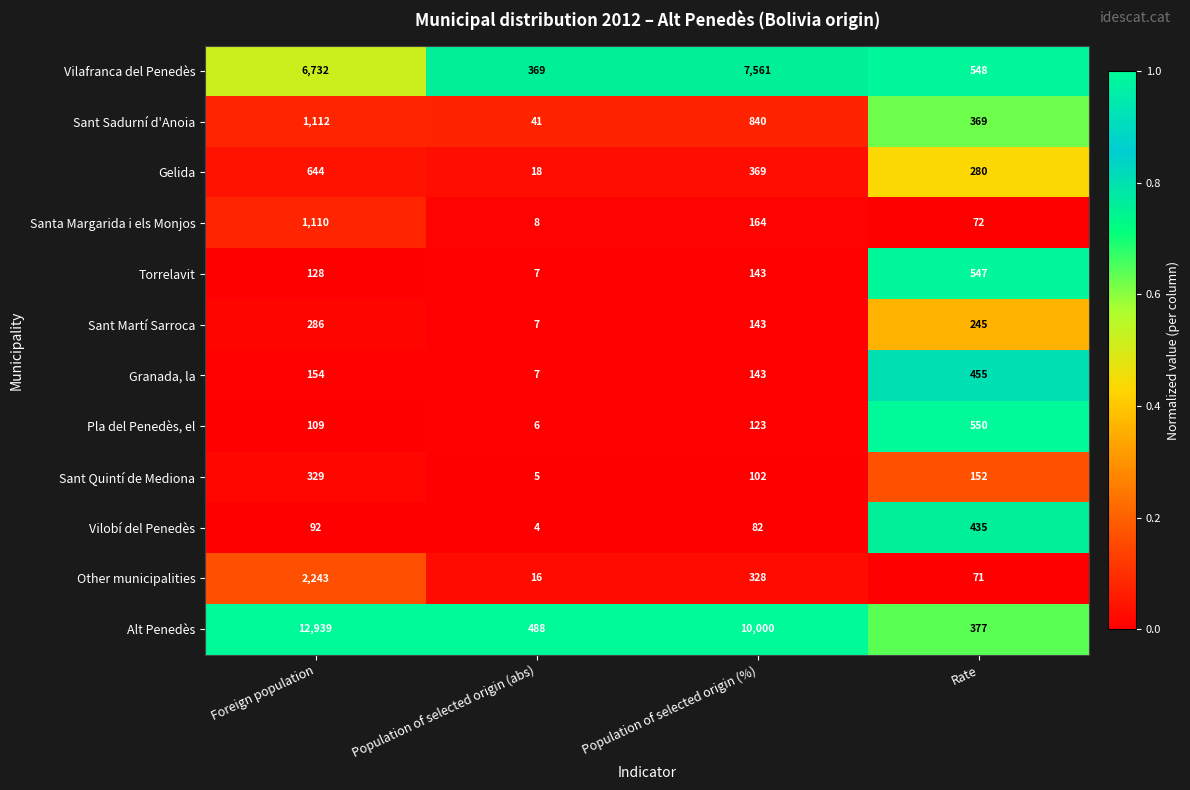

How many Sant Sadurní d'Anoia values are between 369 and 1112?

3